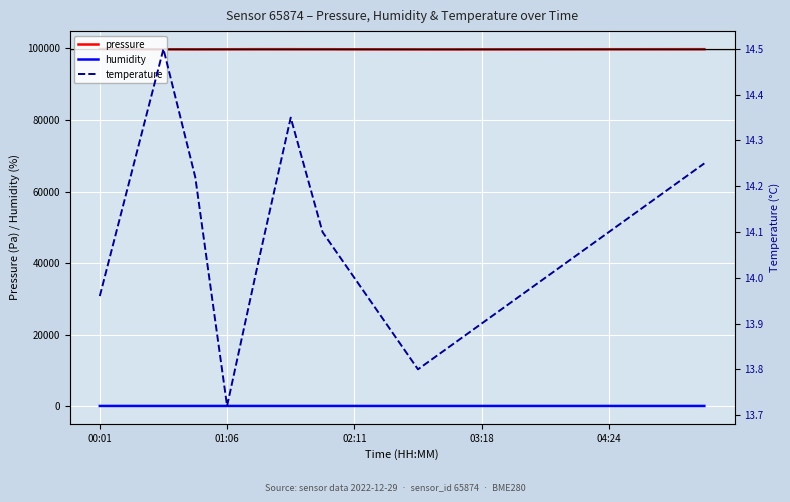

True or false: humidity and pressure intersect in this chart.

False